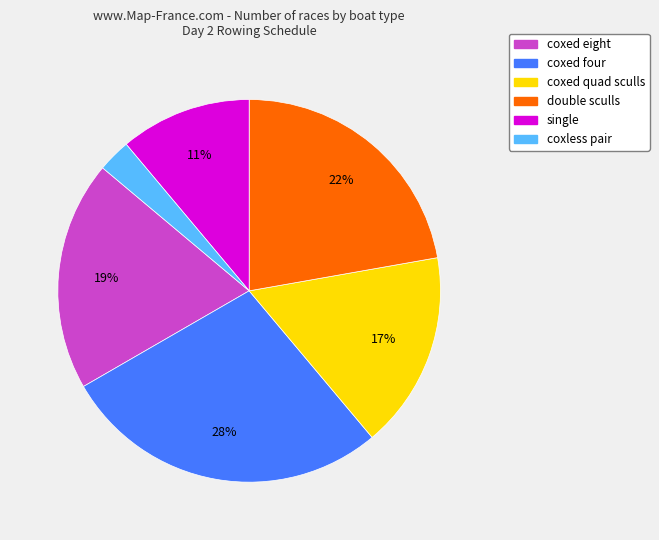

What percentage is the coxed four slice, to the nearest percent?

28%